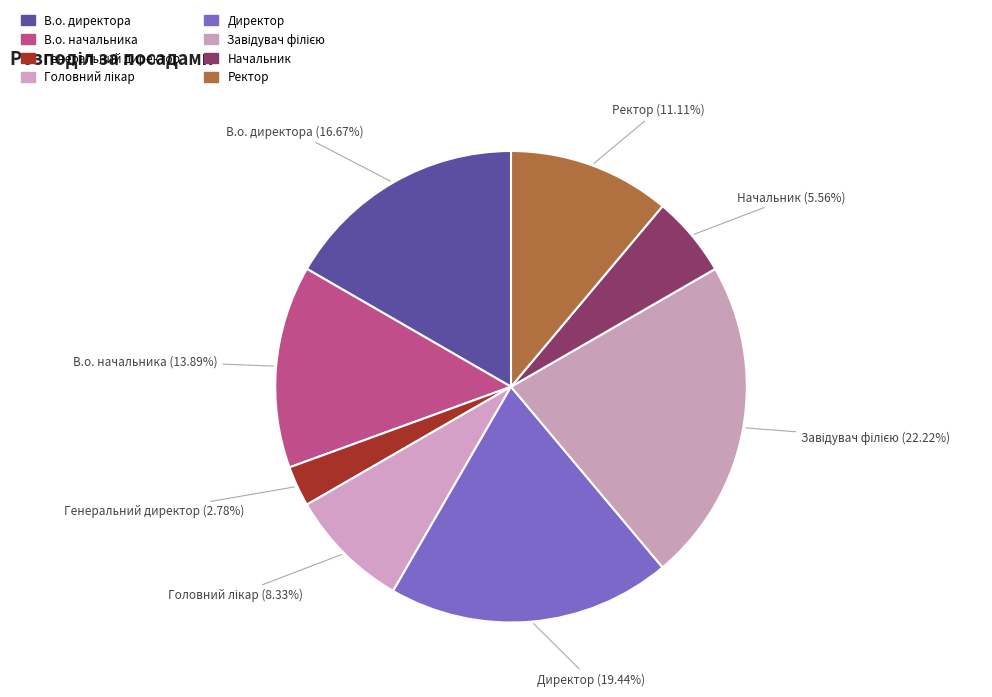

To the nearest percent, what portion does В.о. директора represent?

17%